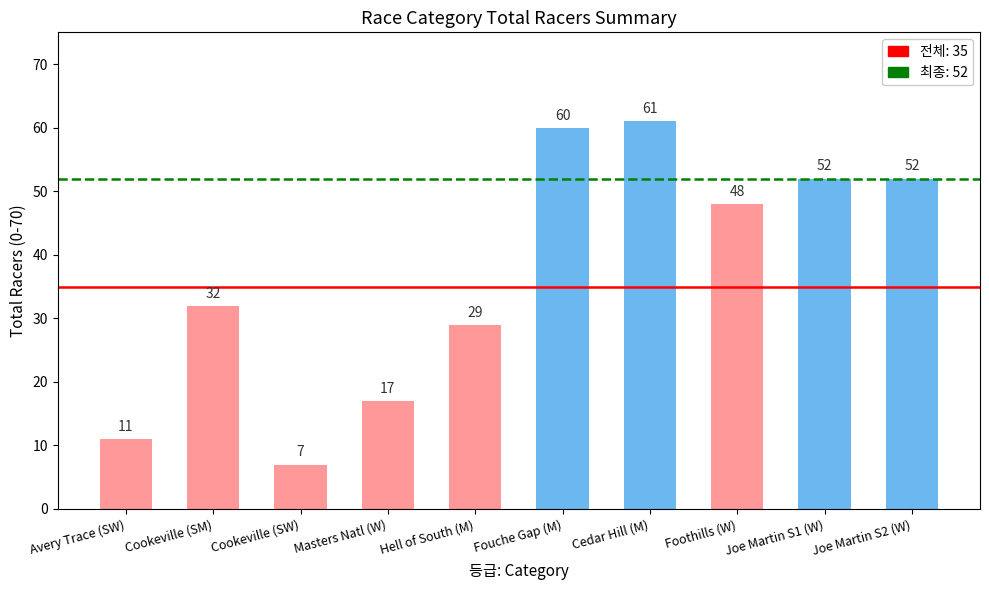

How many bars are there in total?

10